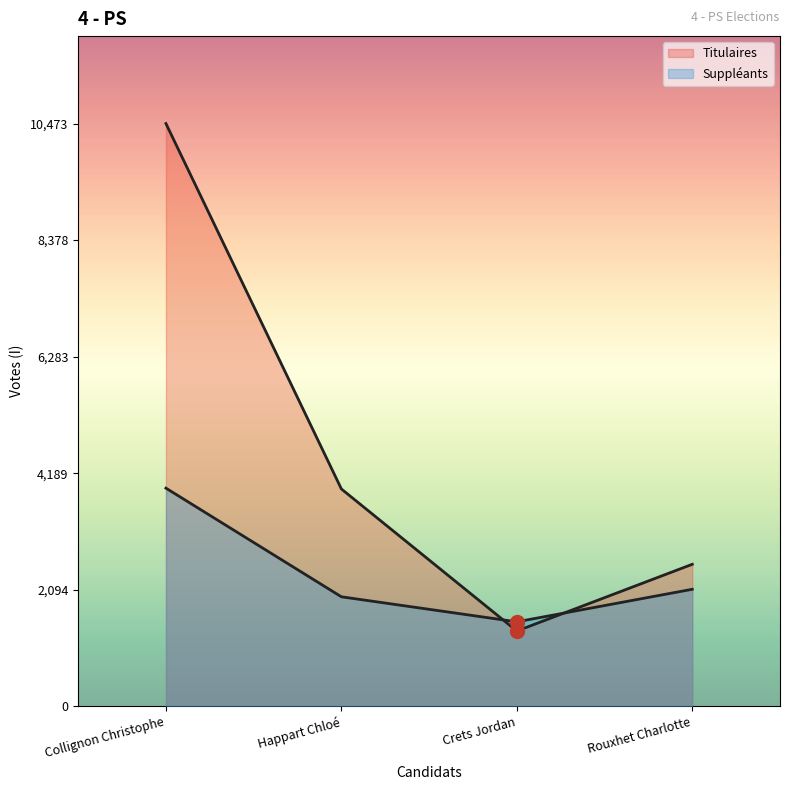

List the series in order of their peak value, highest first.

Titulaires, Suppléants